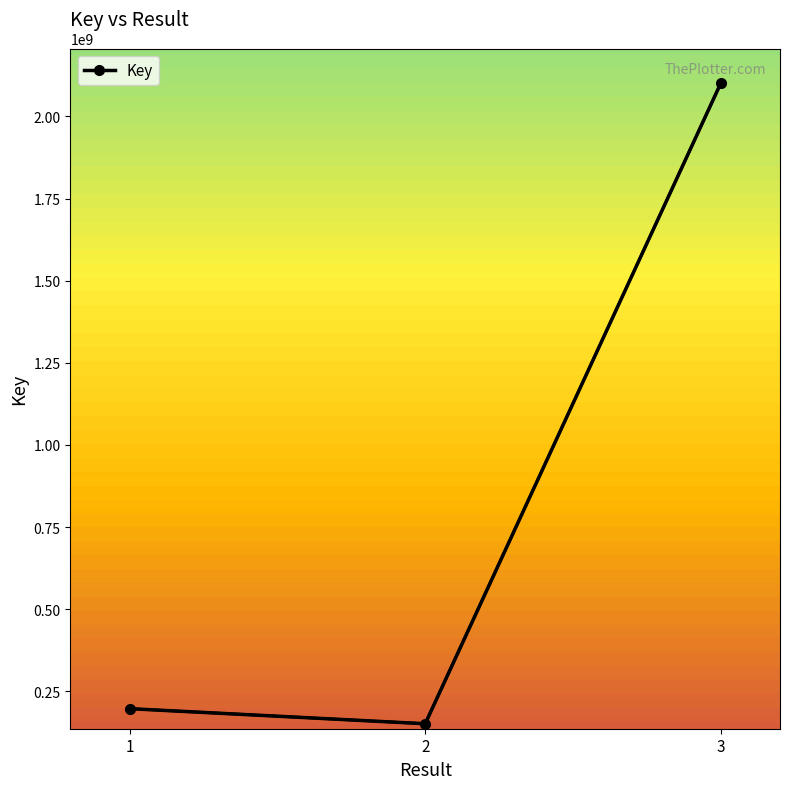

Reading left to right, what are all the values shown in this chart?

1=197582240	2=151687962	3=2101610581